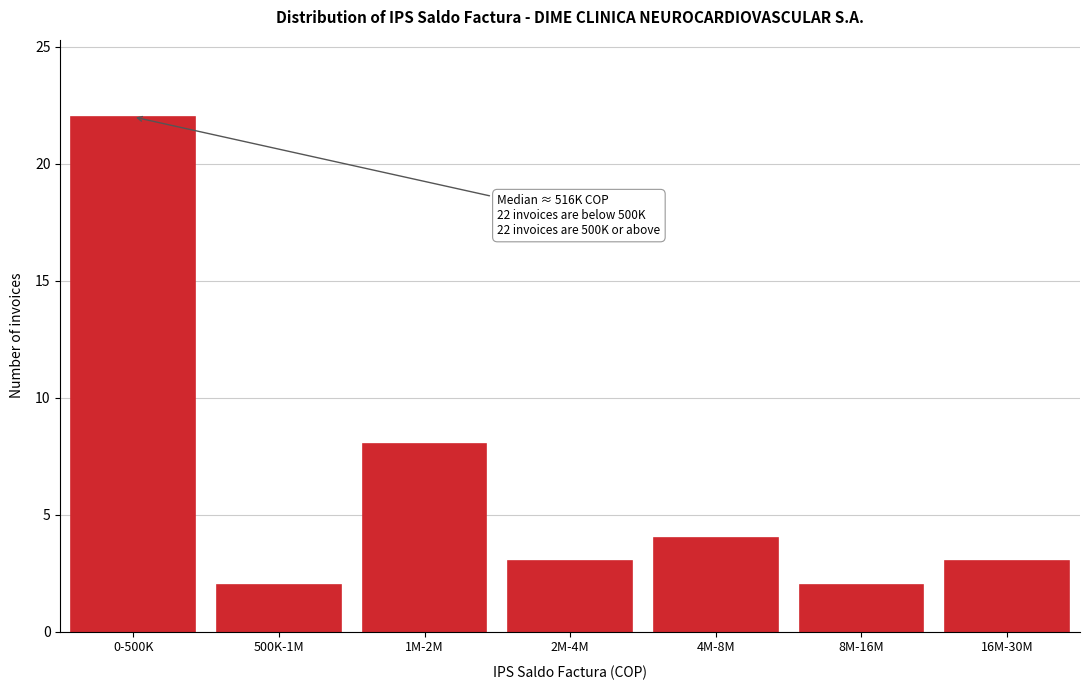

Reading right to left, list all the values displayed in this chart.

3	2	4	3	8	2	22